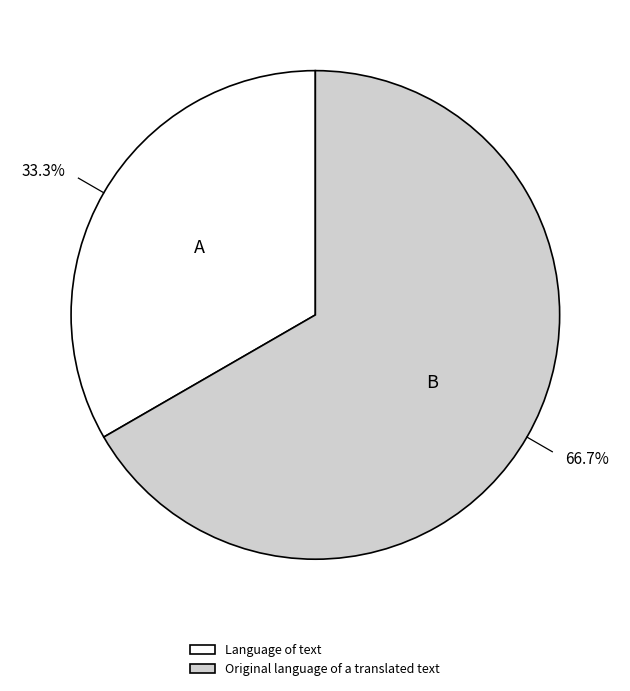

Is there any slice that represents more than half of the pie?

Yes